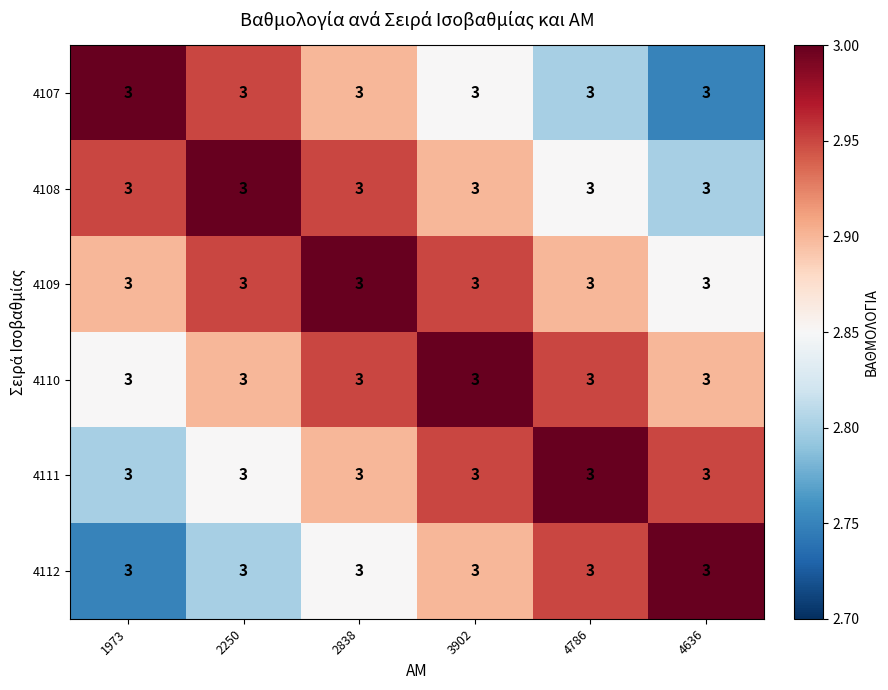

What is the greatest value displayed?

3.0